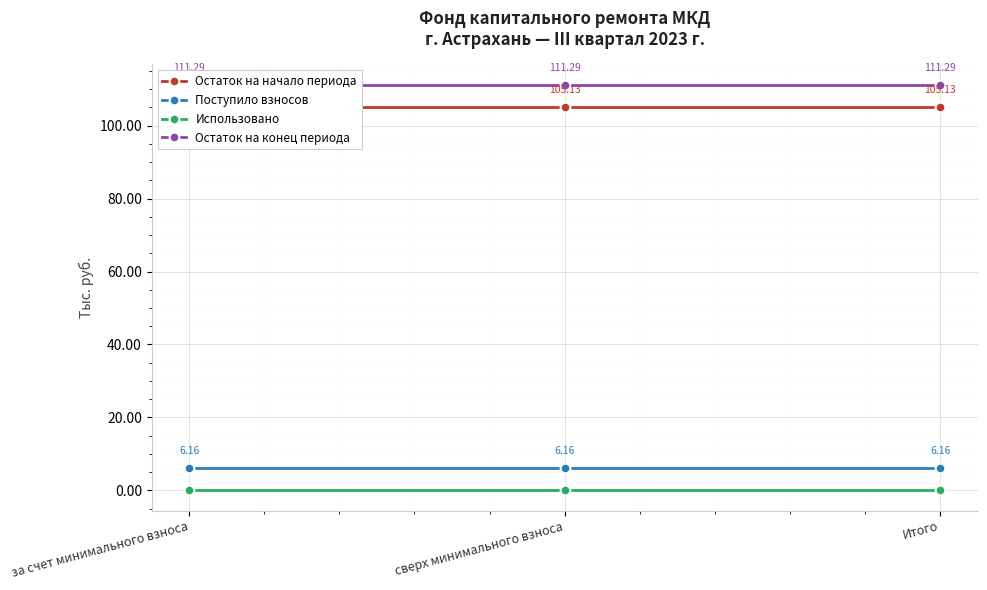

Reading left to right, transcribe all the data shown in this chart.

Остаток на начало периода: 105.1	105.1	105.1
Поступило взносов: 6.2	6.2	6.2
Использовано: 0.0	0.0	0.0
Остаток на конец периода: 111.3	111.3	111.3